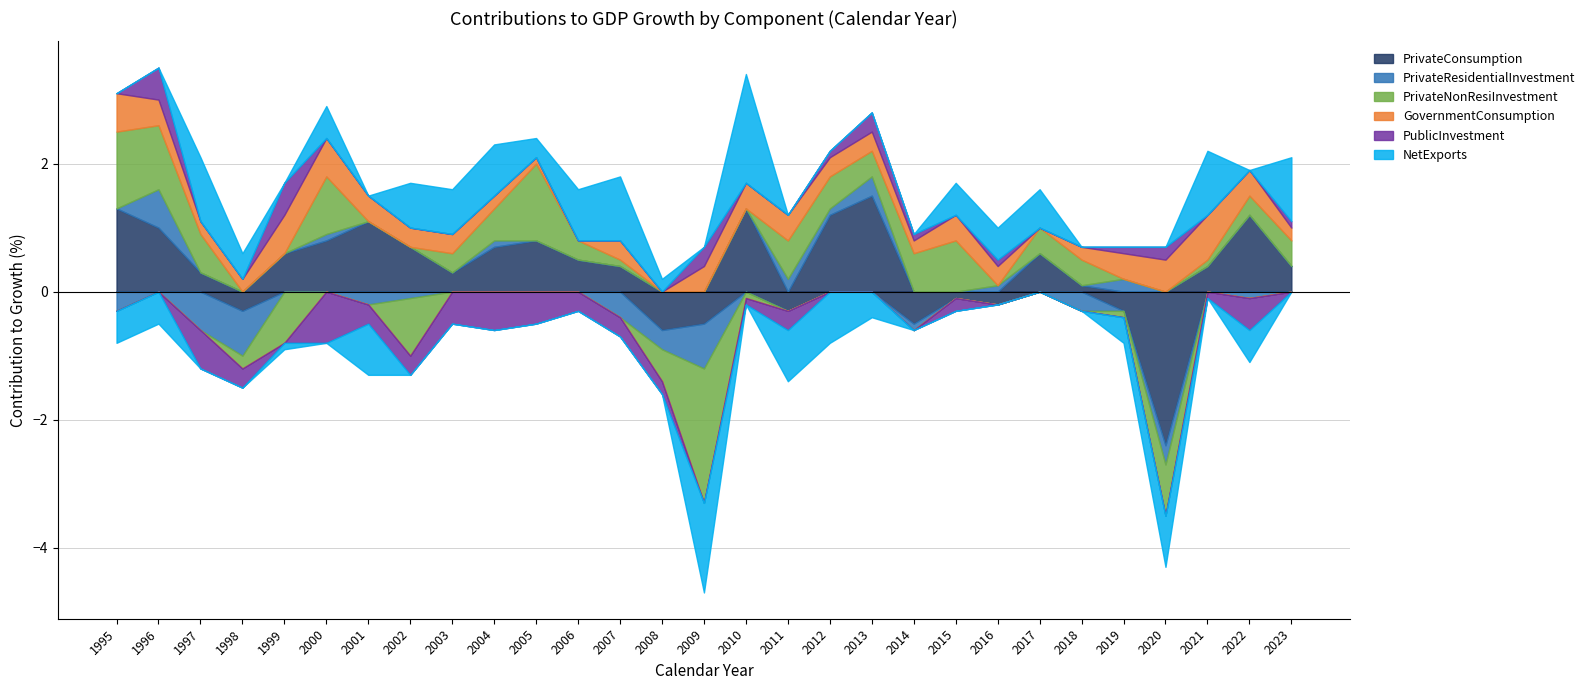

True or false: PublicInvestment has more than 0 interior local peaks.

True